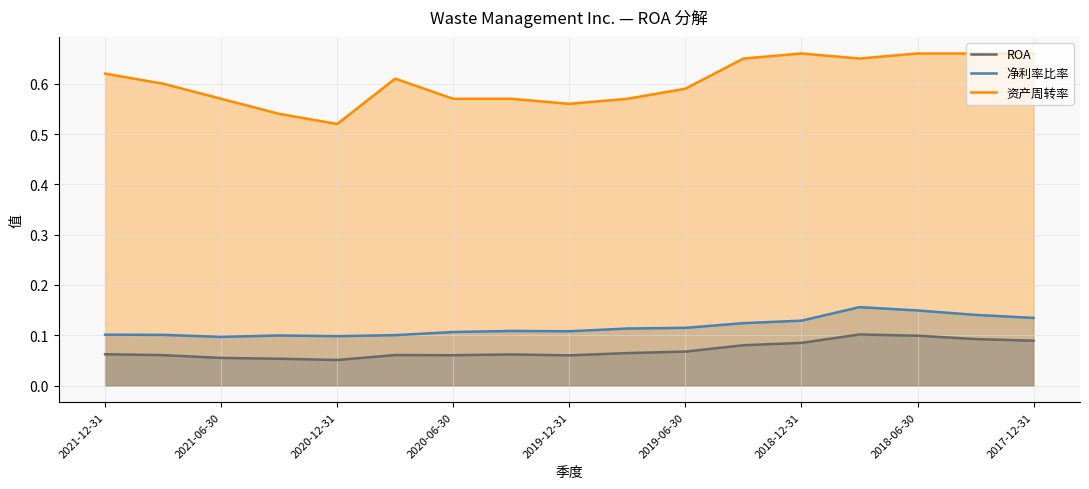

Reading left to right, transcribe all the data shown in this chart.

ROA: 2021-12-31=0.1	2021-09-30=0.1	2021-06-30=0.1	2021-03-31=0.1	2020-12-31=0.1	2020-09-30=0.1	2020-06-30=0.1	2020-03-31=0.1	2019-12-31=0.1	2019-09-30=0.1	2019-06-30=0.1	2019-03-31=0.1	2018-12-31=0.1	2018-09-30=0.1	2018-06-30=0.1	2018-03-31=0.1	2017-12-31=0.1
净利率比率: 2021-12-31=0.1	2021-09-30=0.1	2021-06-30=0.1	2021-03-31=0.1	2020-12-31=0.1	2020-09-30=0.1	2020-06-30=0.1	2020-03-31=0.1	2019-12-31=0.1	2019-09-30=0.1	2019-06-30=0.1	2019-03-31=0.1	2018-12-31=0.1	2018-09-30=0.2	2018-06-30=0.1	2018-03-31=0.1	2017-12-31=0.1
资产周转率: 2021-12-31=0.6	2021-09-30=0.6	2021-06-30=0.6	2021-03-31=0.5	2020-12-31=0.5	2020-09-30=0.6	2020-06-30=0.6	2020-03-31=0.6	2019-12-31=0.6	2019-09-30=0.6	2019-06-30=0.6	2019-03-31=0.7	2018-12-31=0.7	2018-09-30=0.7	2018-06-30=0.7	2018-03-31=0.7	2017-12-31=0.7